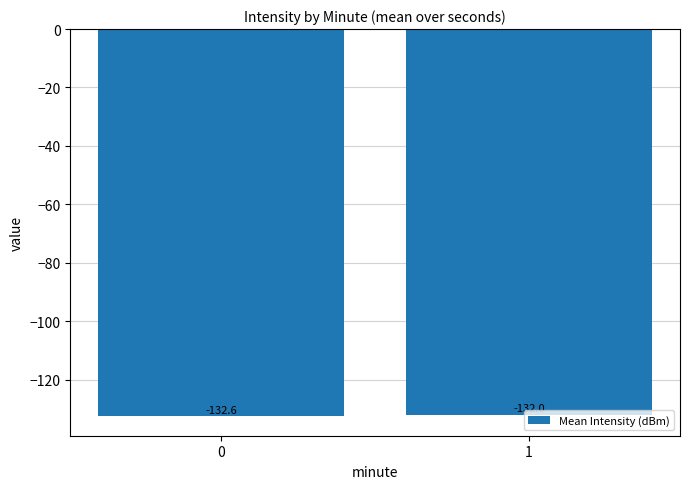

Between 0 and 1, which is larger?

1